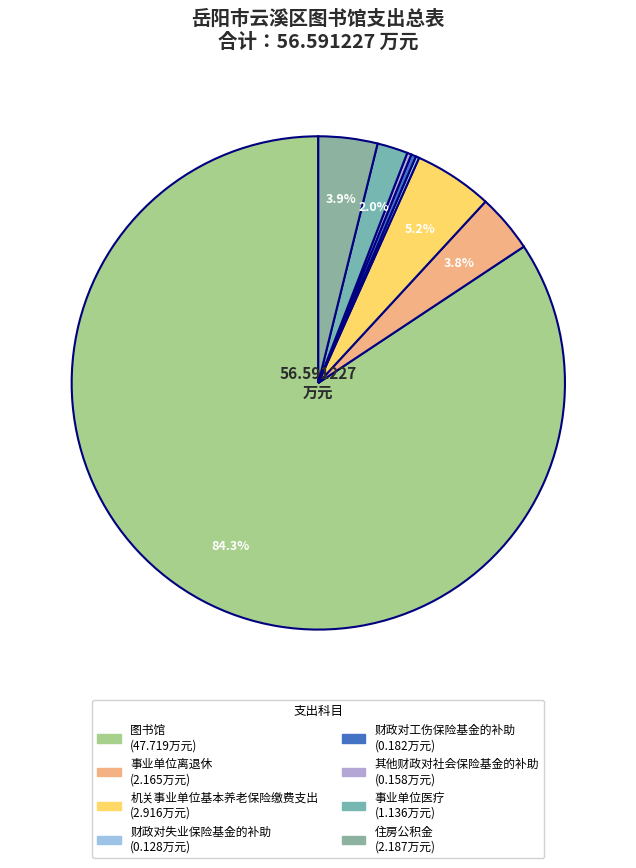

Which has a higher value, 机关事业单位基本养老保险缴费支出 or 住房公积金?

机关事业单位基本养老保险缴费支出